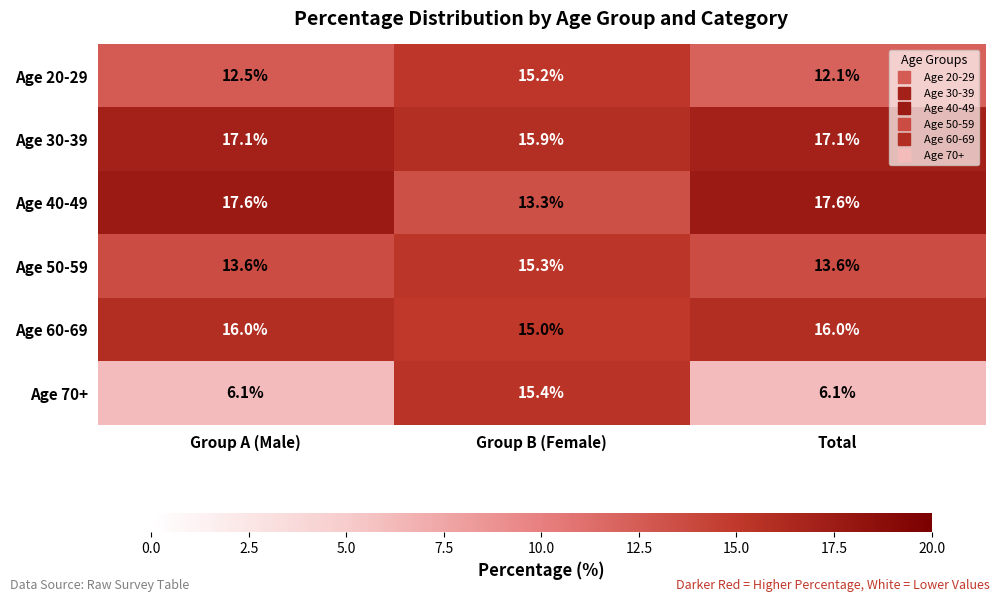

Reading left to right, list all the values displayed in this chart.

Age 20-29: Group A (Male)=12.5	Group B (Female)=15.2	Total=12.1
Age 30-39: Group A (Male)=17.1	Group B (Female)=15.9	Total=17.1
Age 40-49: Group A (Male)=17.6	Group B (Female)=13.3	Total=17.6
Age 50-59: Group A (Male)=13.6	Group B (Female)=15.3	Total=13.6
Age 60-69: Group A (Male)=16.0	Group B (Female)=15.0	Total=16.0
Age 70+: Group A (Male)=6.1	Group B (Female)=15.4	Total=6.1